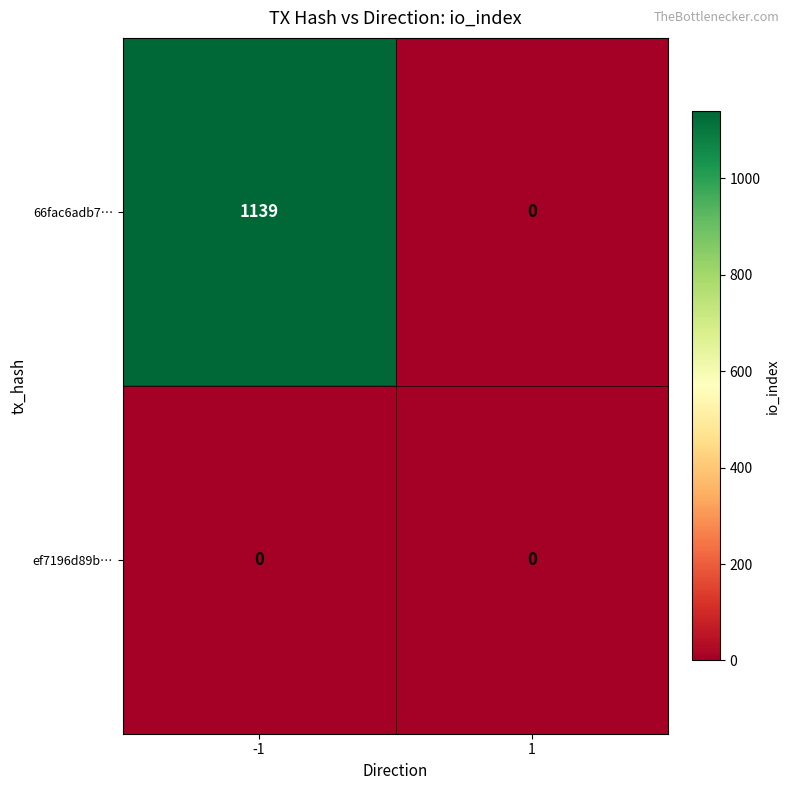

What is the total value across all series at -1?

1139